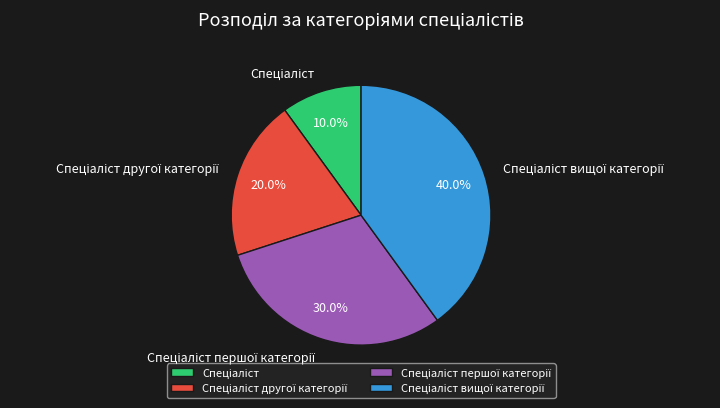

Does any single category account for the majority?

No